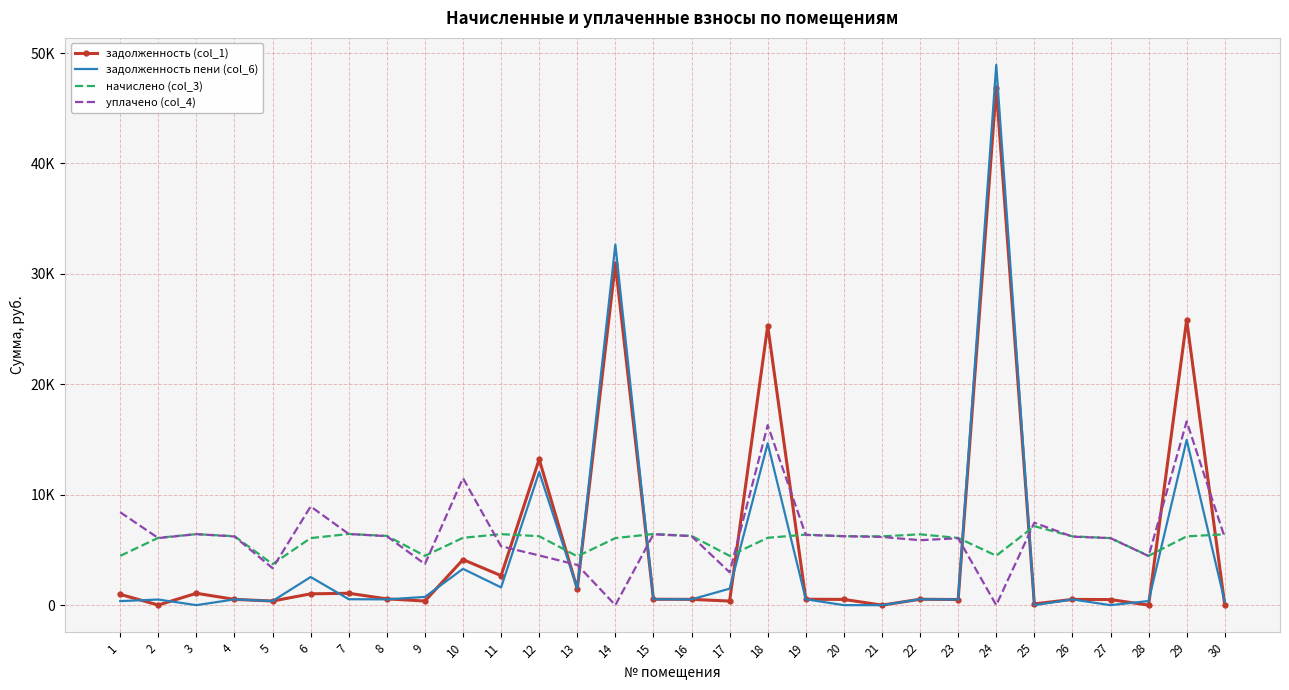

Where is the first local minimum for уплачено (col_4)?

2